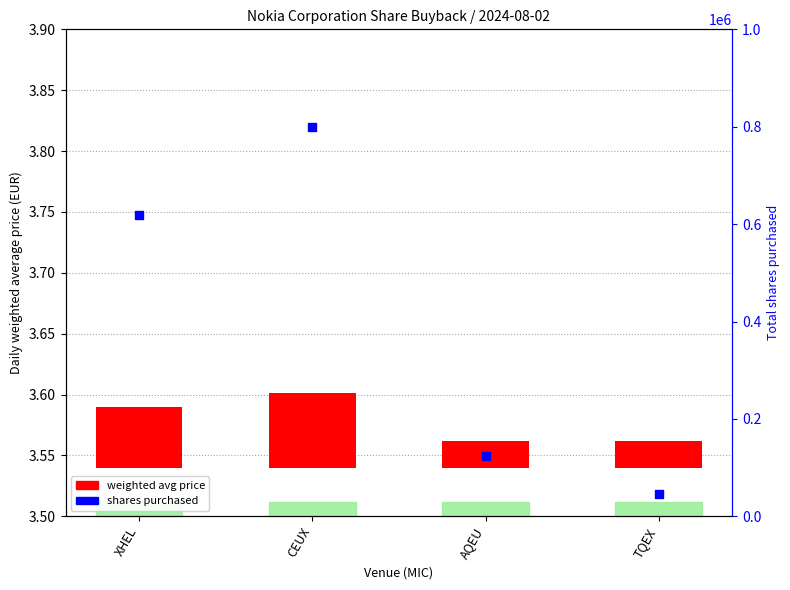

Which series reaches the minimum Y coordinate?

weighted avg price